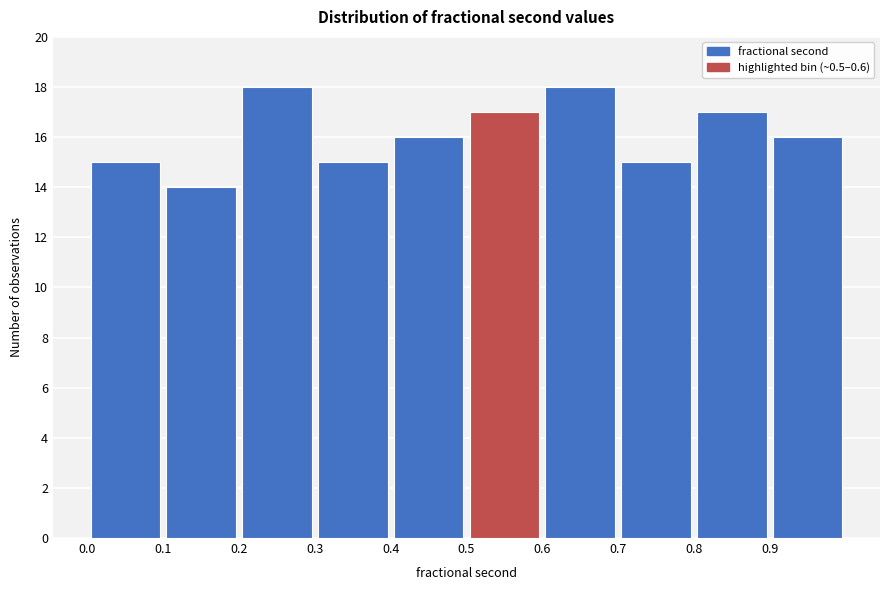

Reading left to right, transcribe this chart: for each bar, give the range it covers on the x-axis and its height. The values are not printed on the chart, so give them approximately, as read against the axis.

0.0 to 0.1: 15
0.1 to 0.2: 14
0.2 to 0.3: 18
0.3 to 0.4: 15
0.4 to 0.5: 16
0.5 to 0.6: 17
0.6 to 0.7: 18
0.7 to 0.8: 15
0.8 to 0.9: 17
0.9 to 1.0: 16